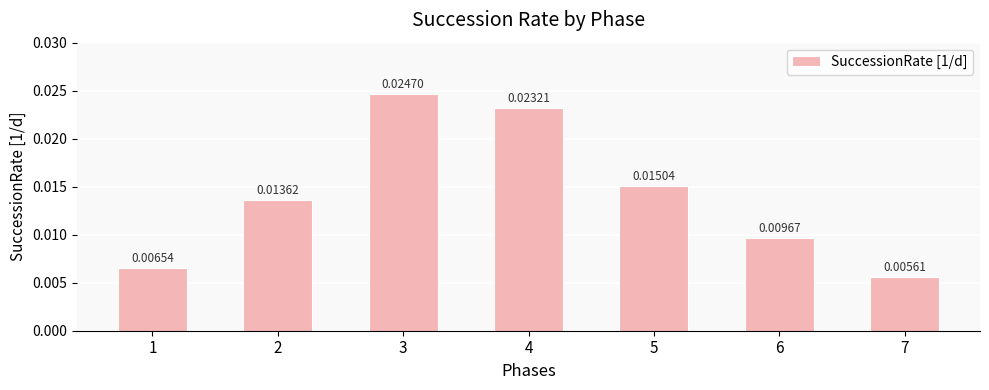

Which label corresponds to the smallest value in the chart?

7